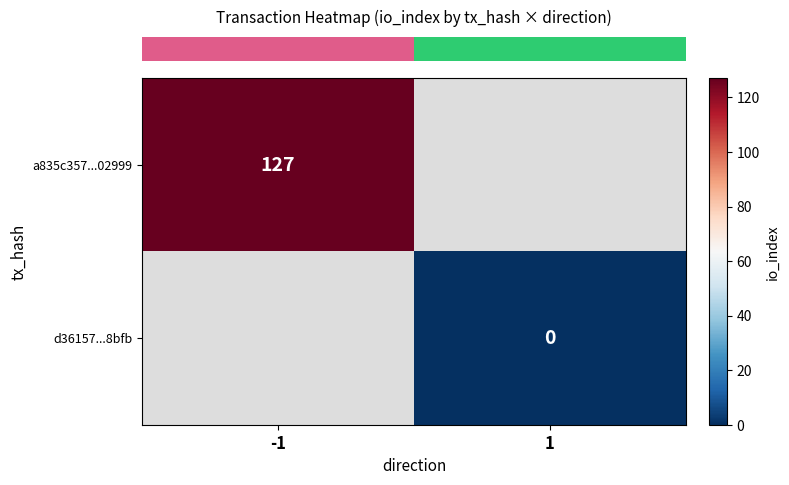

Rank the series at -1 from highest to lowest value.

row_0, row_1